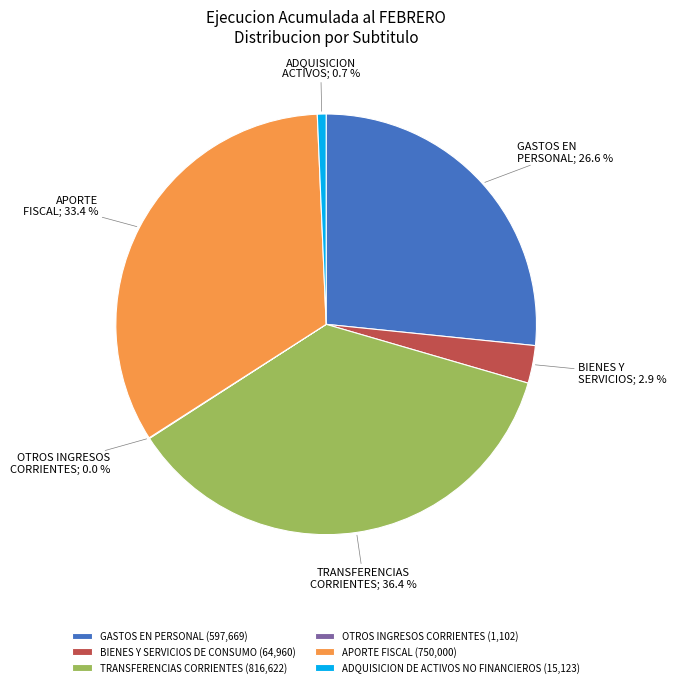

How much of the chart is everything except TRANSFERENCIAS CORRIENTES (816,622)?

63.6%